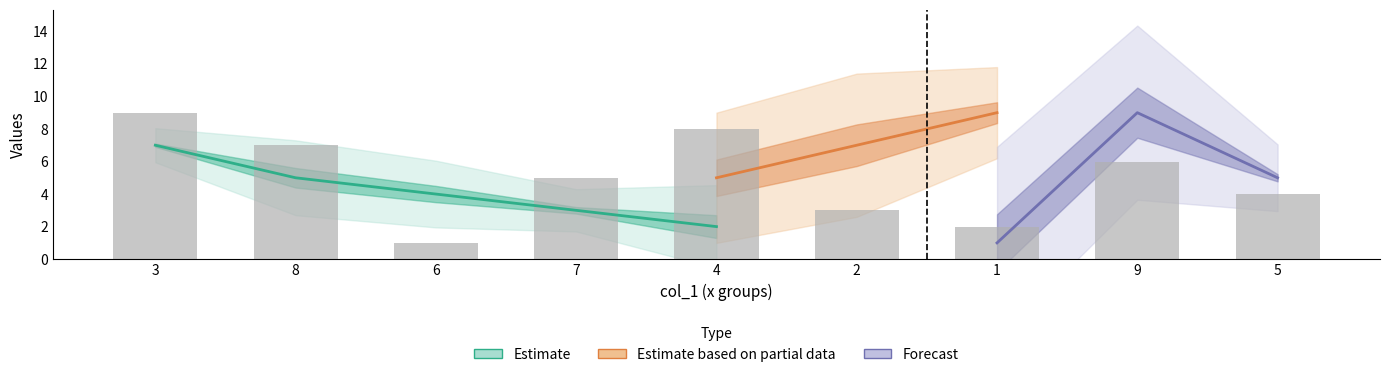

Which has a higher value, 8 or 6?

8